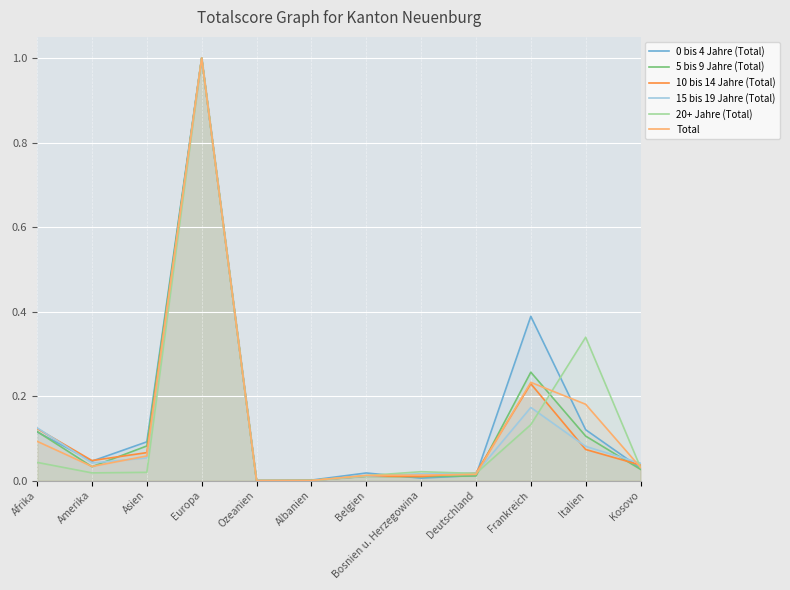

True or false: 15 bis 19 Jahre (Total) has more than 1 points higher than both neighbors.

True